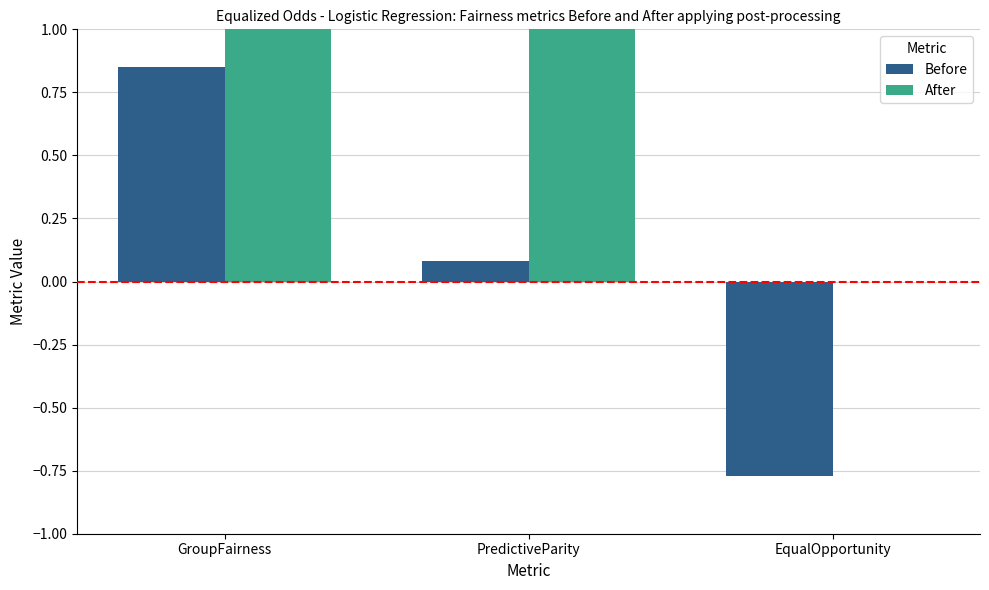

Which series changed the most between GroupFairness and PredictiveParity?

Before